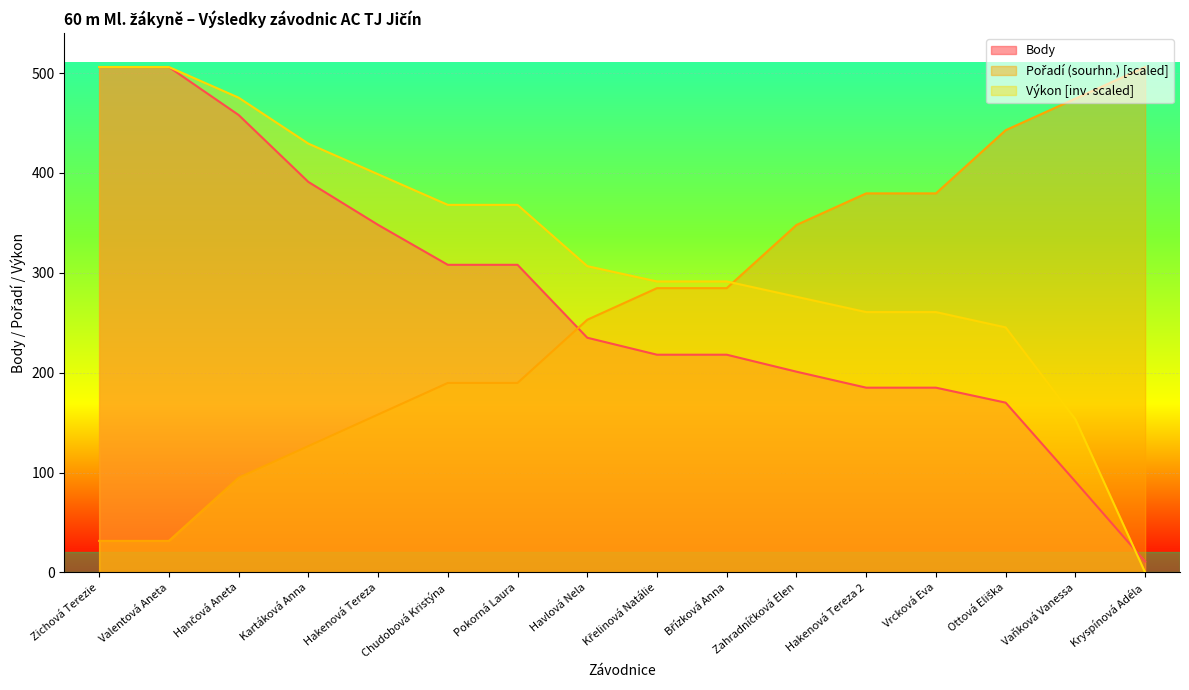

Which series ends up on top after the final intersection of Výkon and Body?

Body